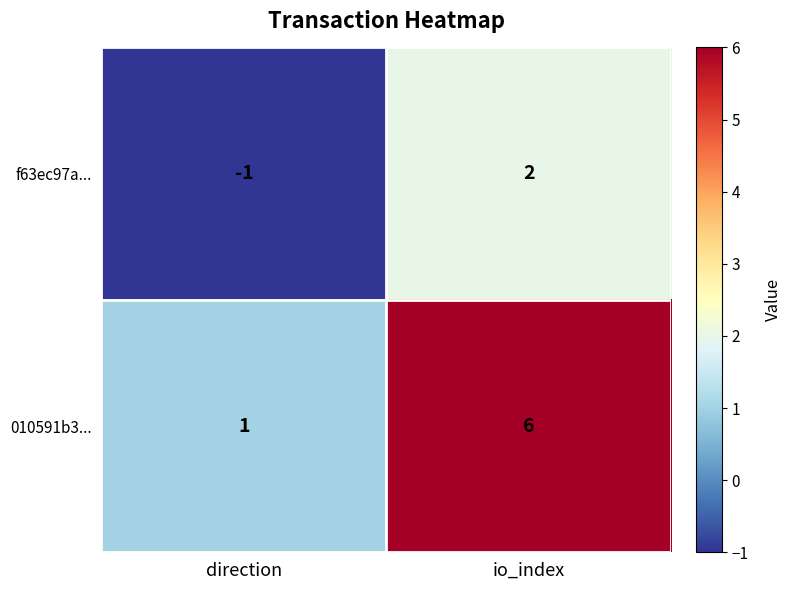

How many series are shown in this chart?

2